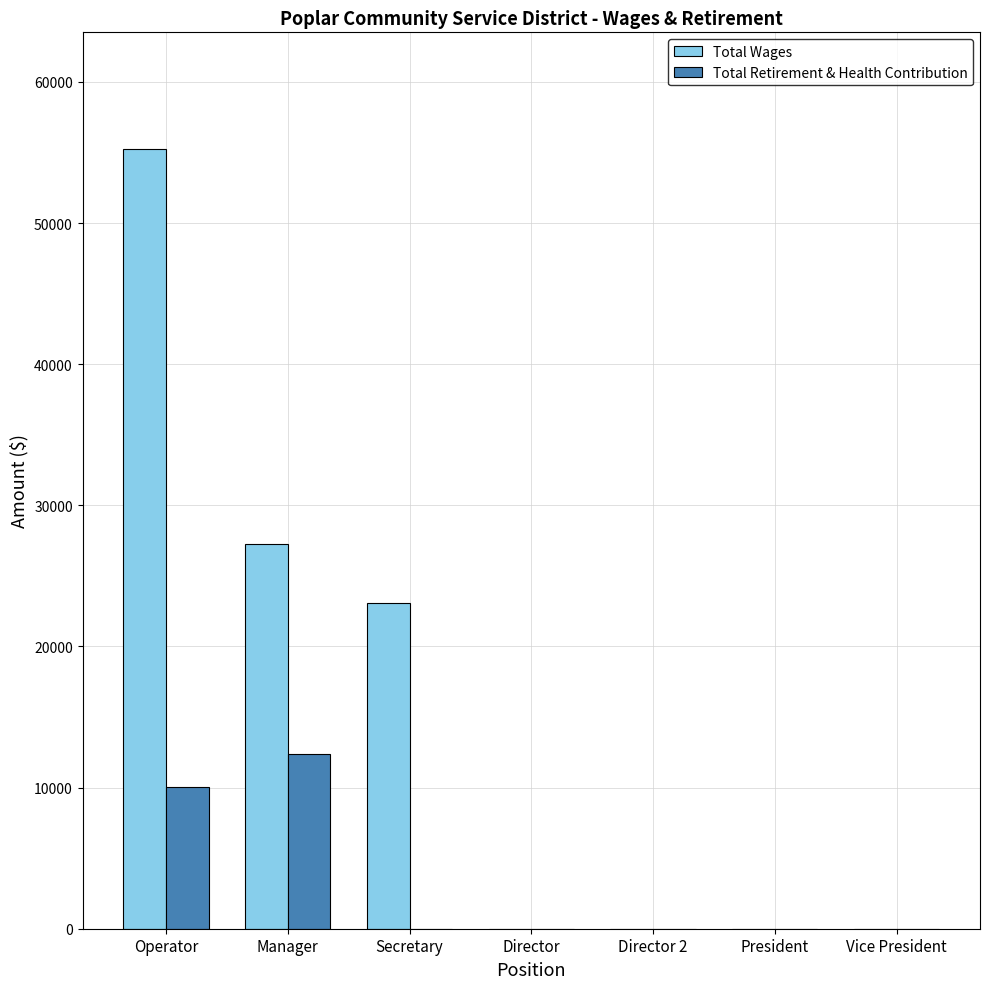

Which series has the widest spread of values?

Total Wages